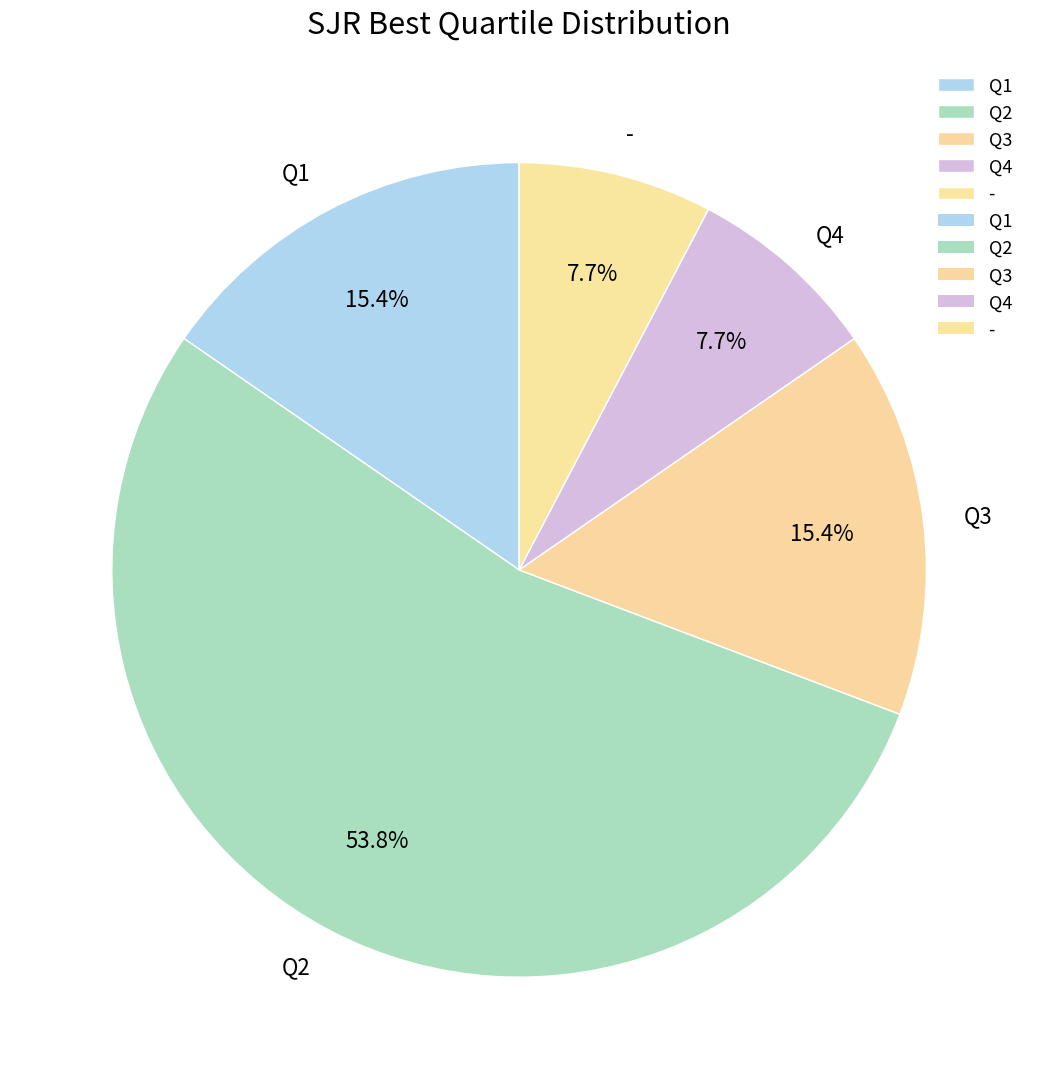

Is it true that - is 8% of the pie?

True